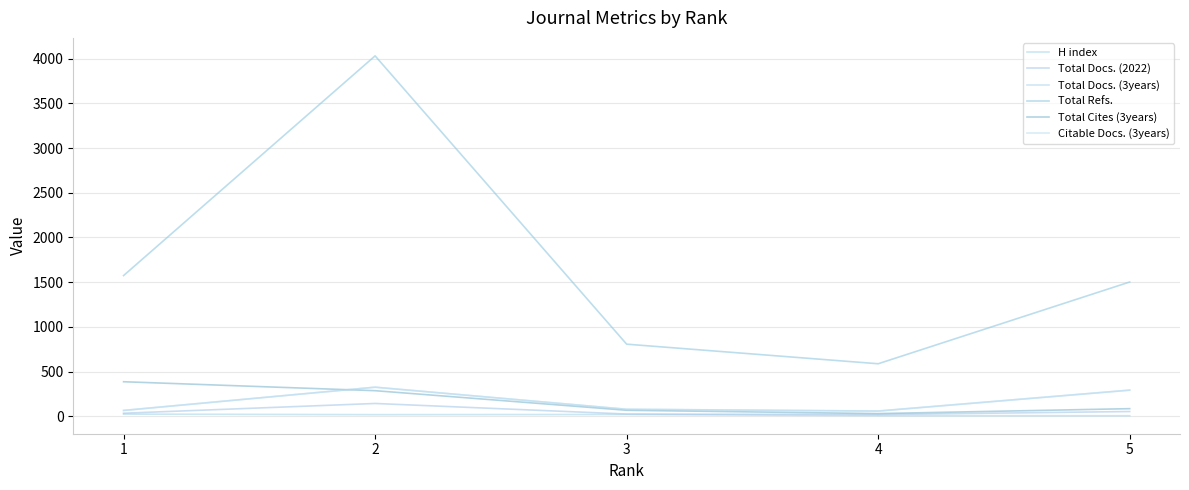

What is the sum of the Total Cites (3years) values at 3 and 2?

355